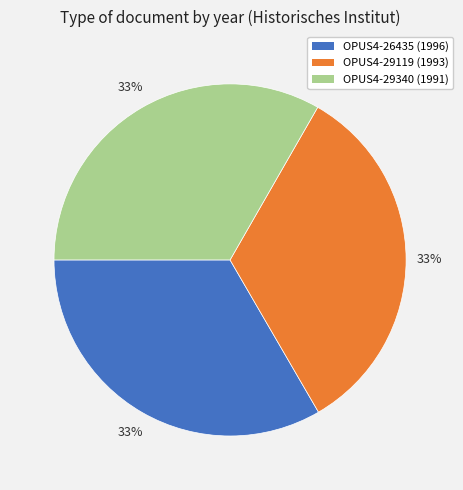

True or false: OPUS4-29119 accounts for 33% of the total.

True